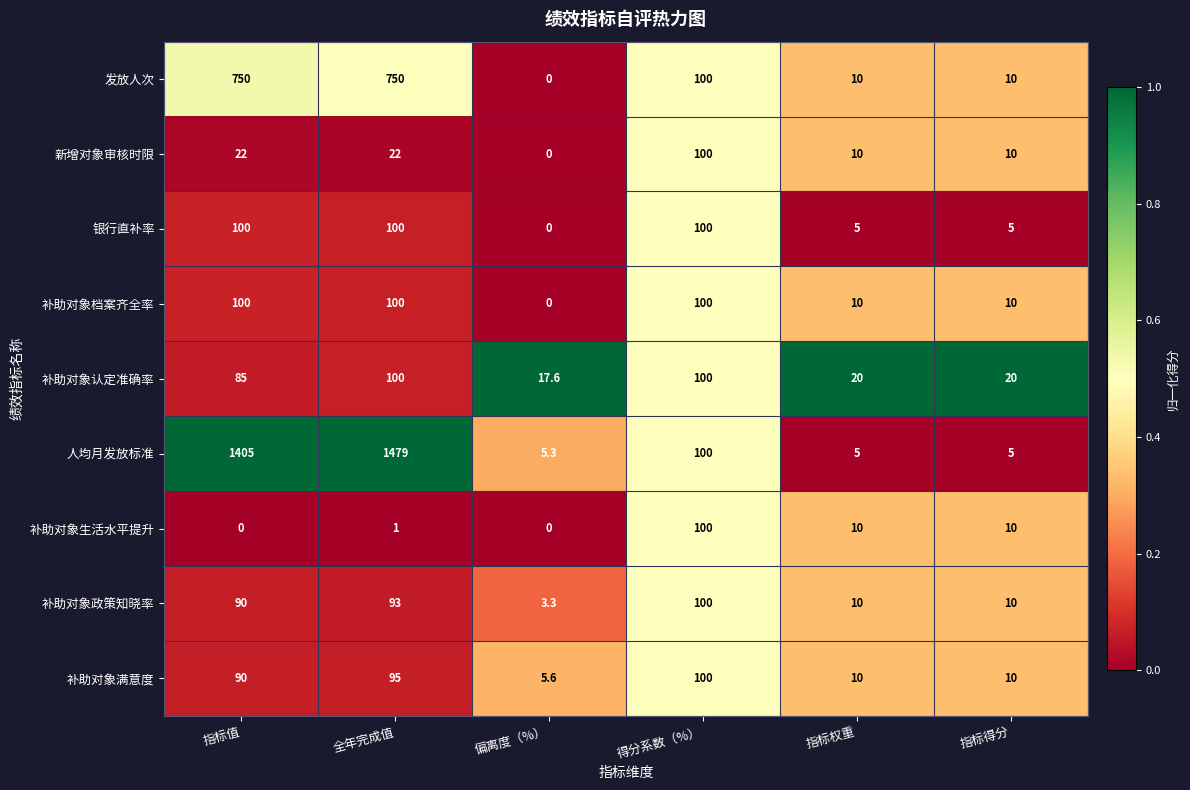

Which series has the widest spread of values?

人均月发放标准